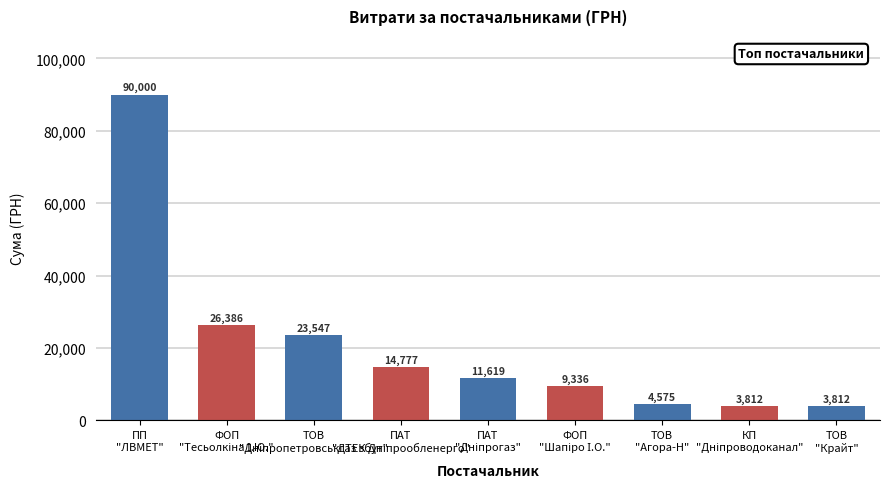

What is the label of the 9th bar from the right?

ПП
"ЛВМЕТ"